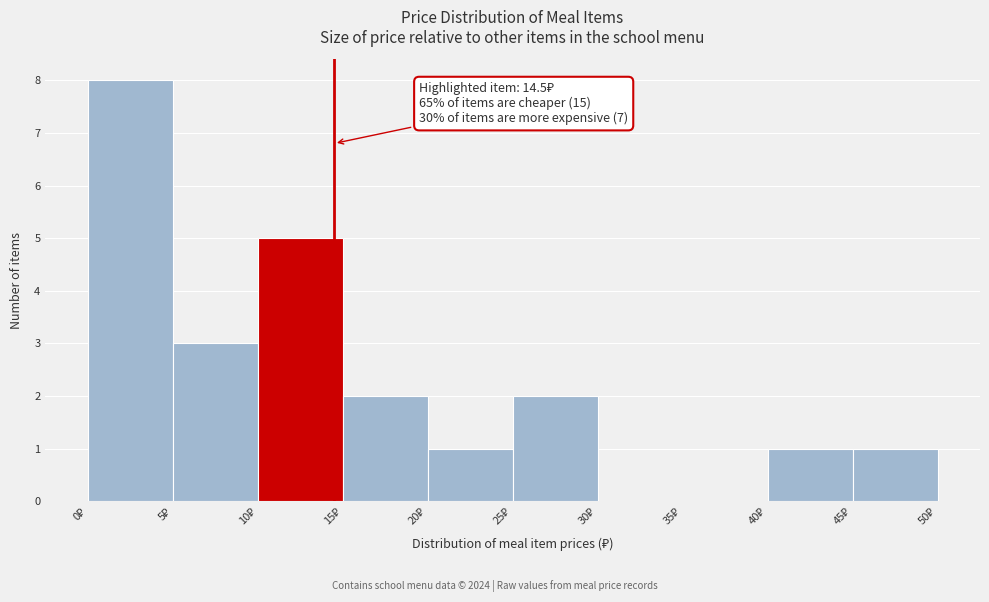

Over which range of the x-axis is the bar tallest?

0 to 5